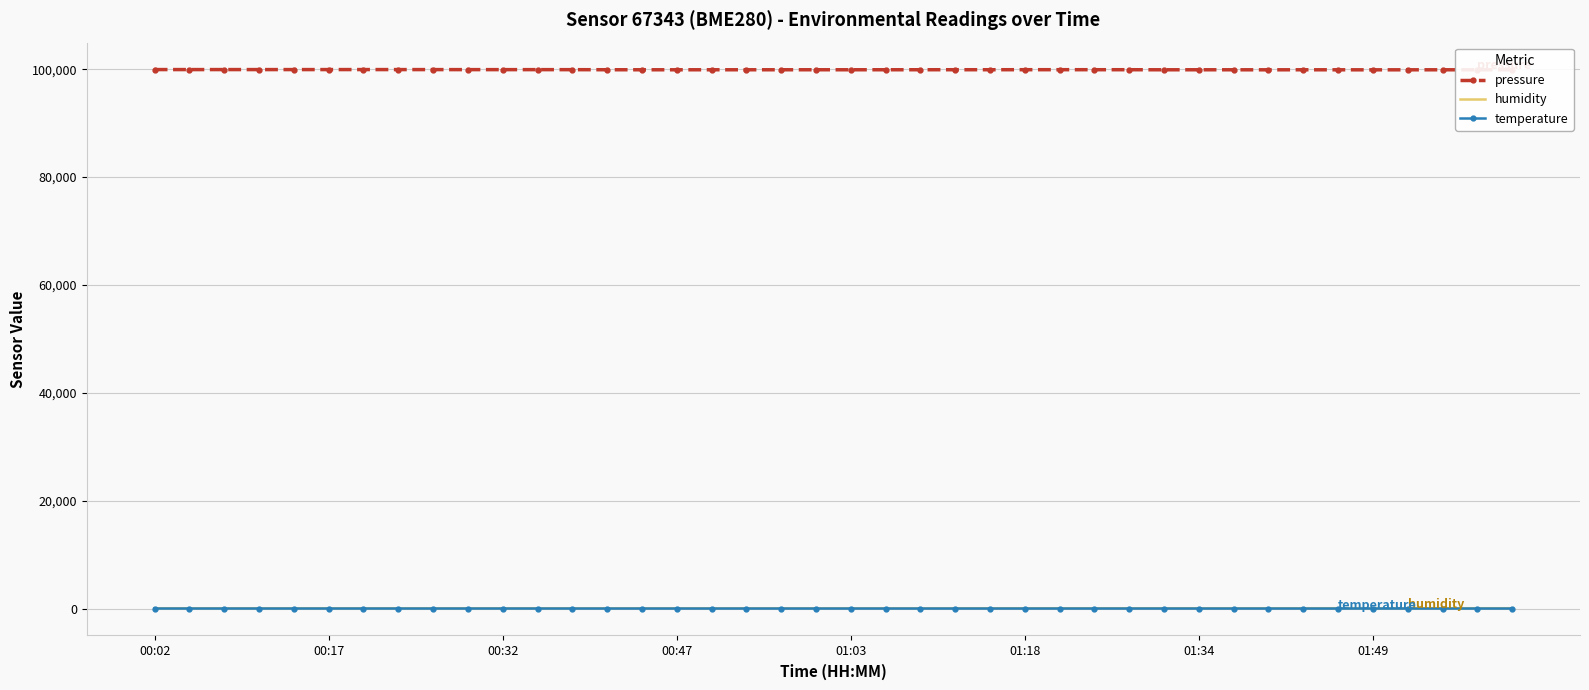

True or false: pressure and temperature intersect in this chart.

False